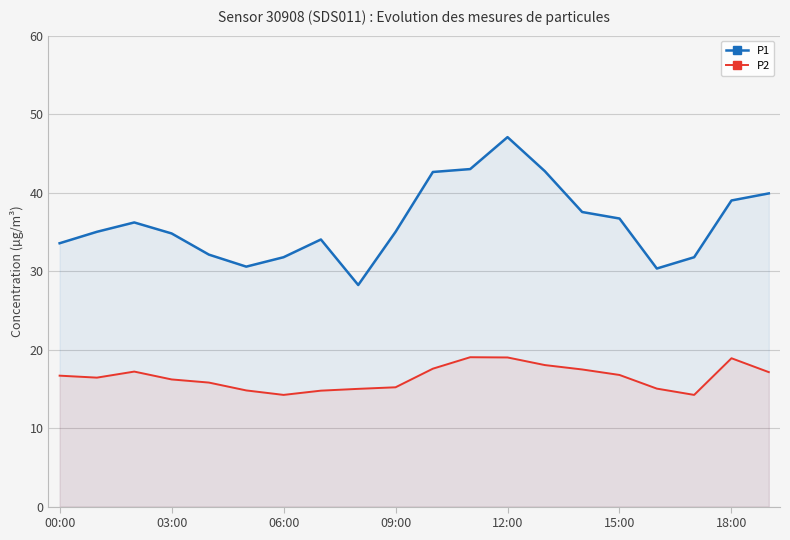

The P1 series shows 34.8 at 03:00. True or false?

True